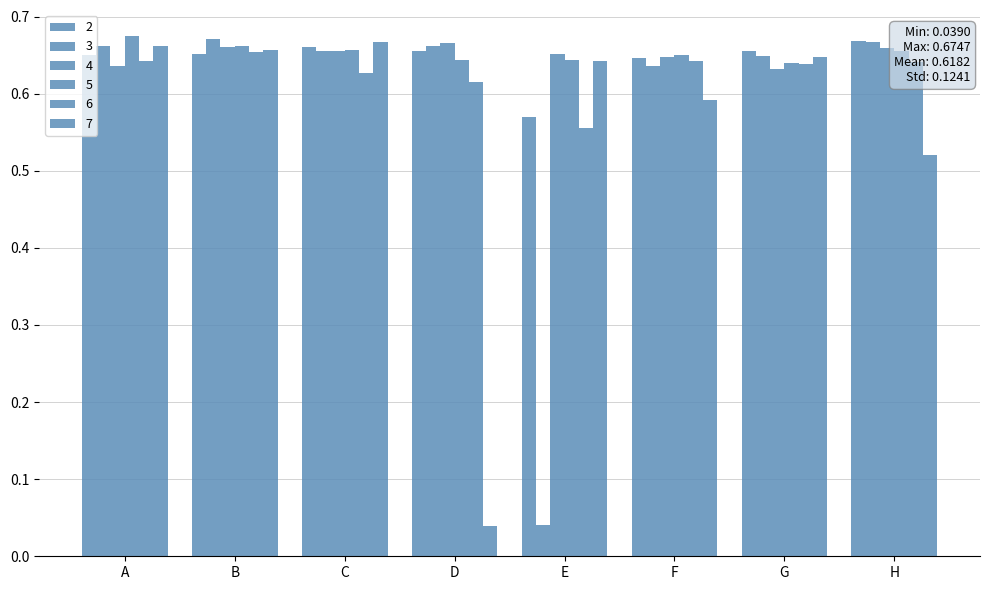

What is the total value across all series at D?

3.3